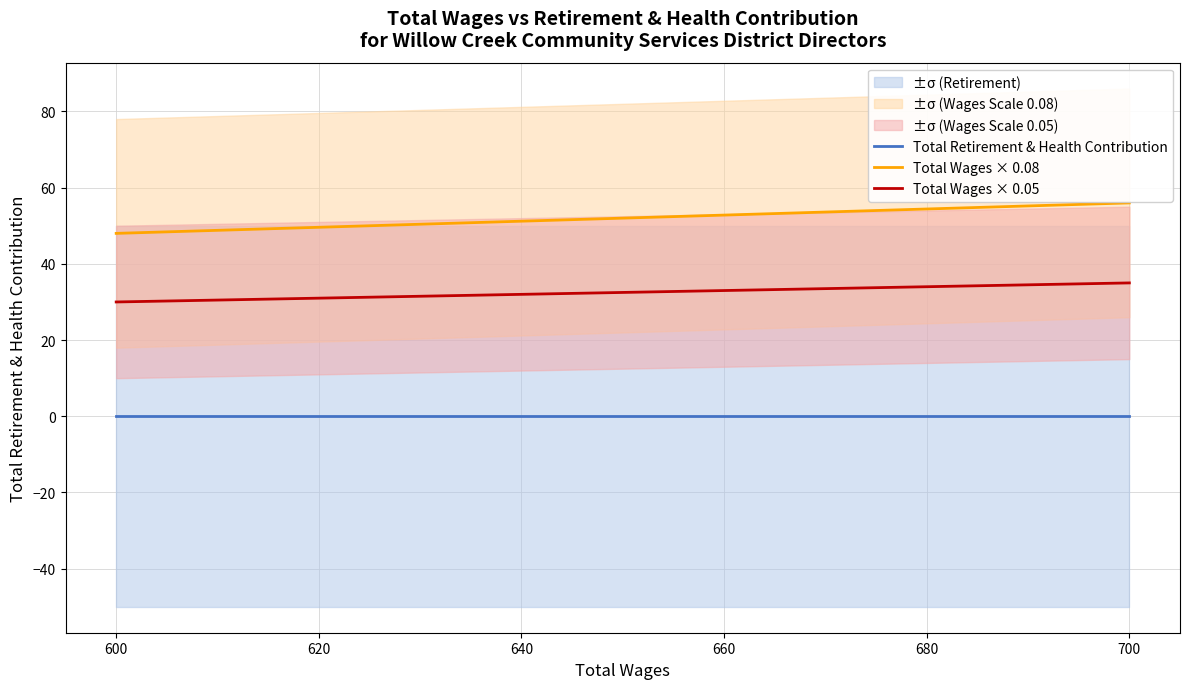

At 600, list the series in order from largest to smallest.

Total Wages × 0.08, Total Wages × 0.05, Total Retirement & Health Contribution